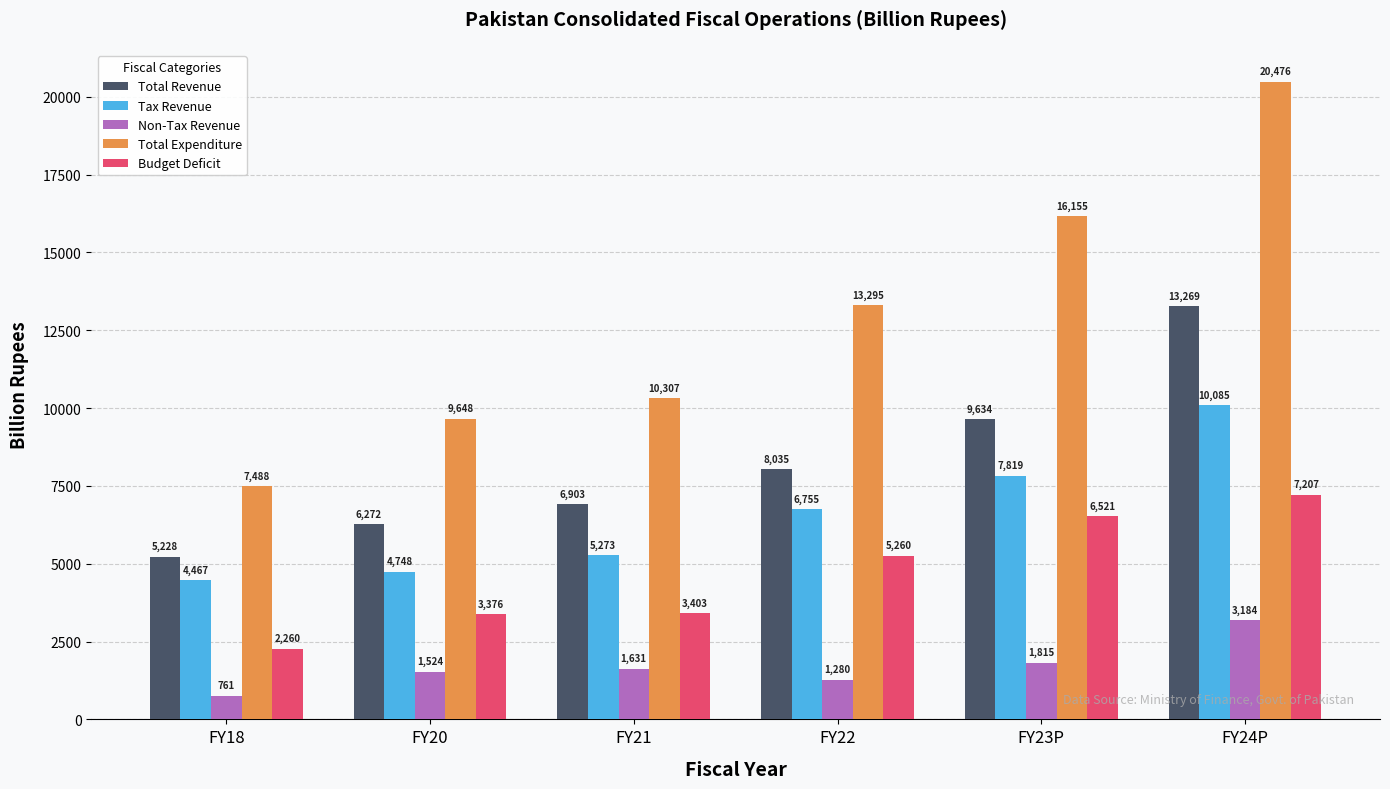

List the labels in order of Tax Revenue value, largest first.

FY24P, FY23P, FY22, FY21, FY20, FY18